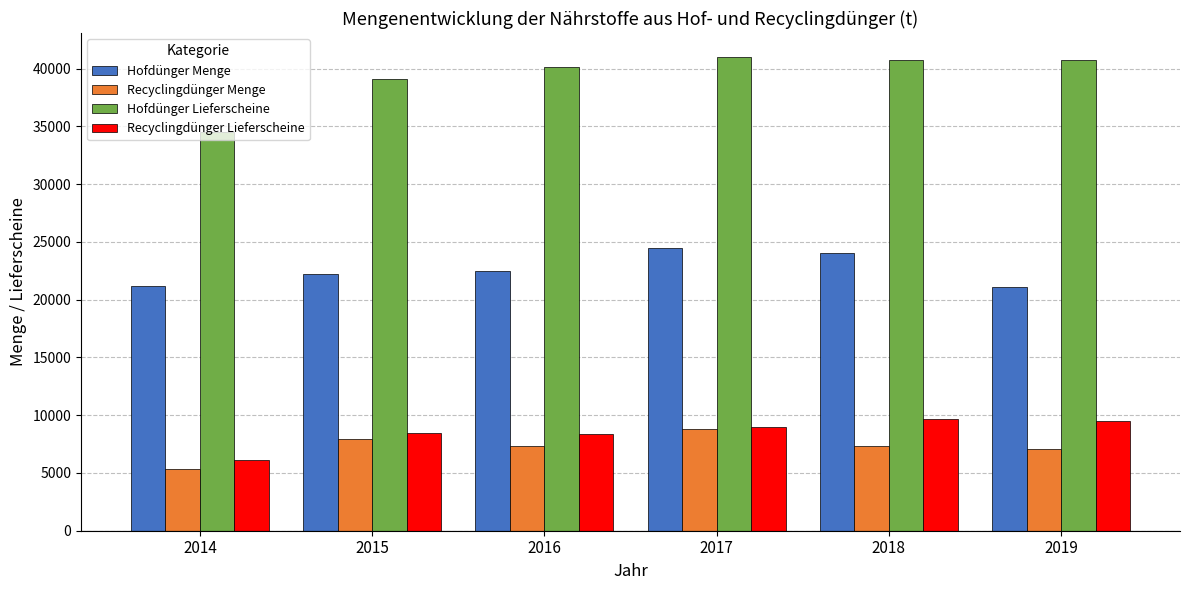

What is the total value across all series at 2019?

78518